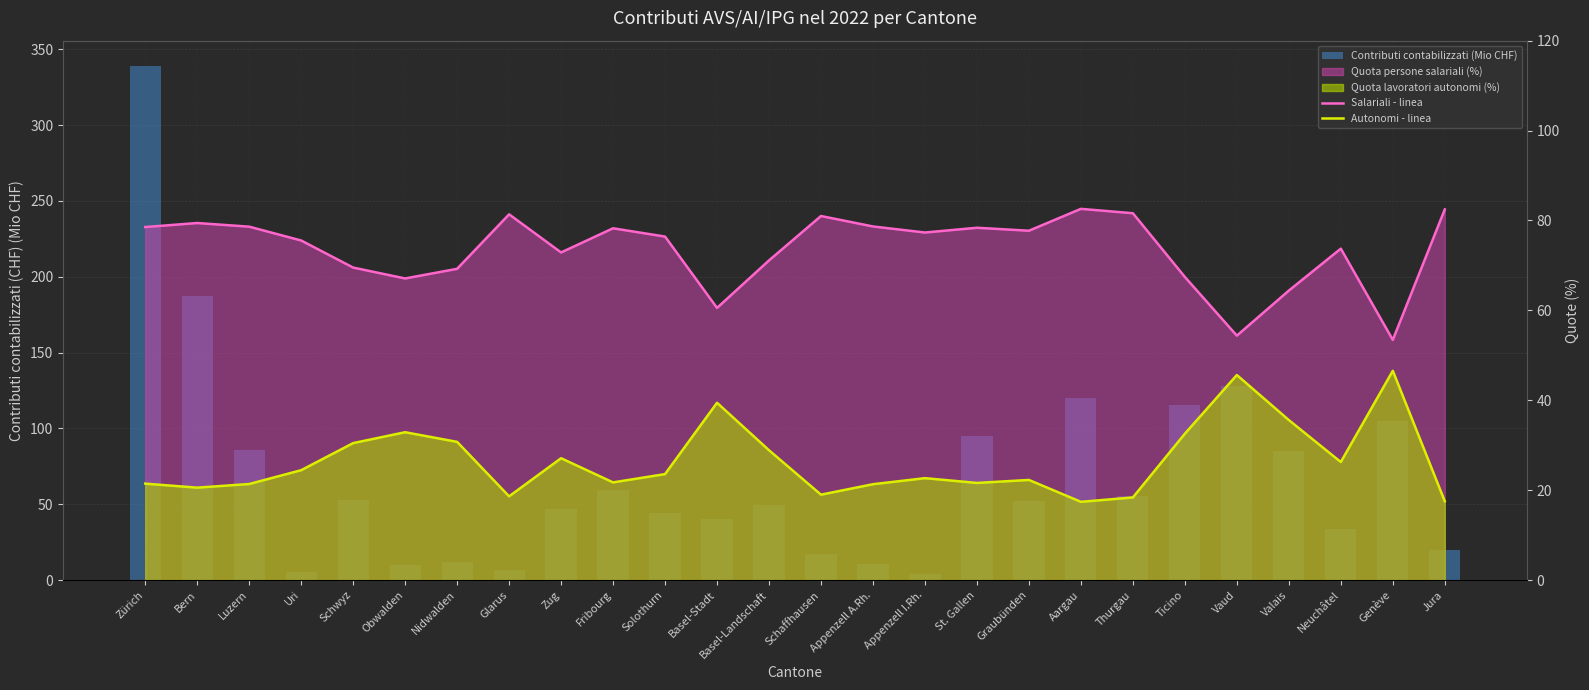

Does the chart contain any negative values?

No